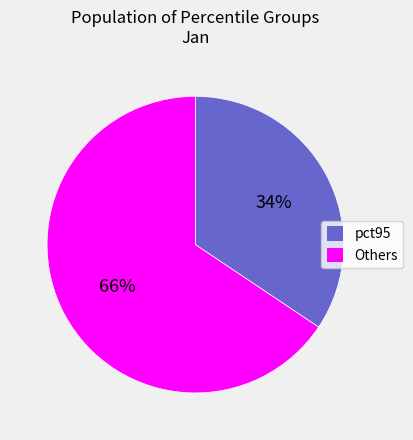

Is there a majority slice in this chart?

Yes